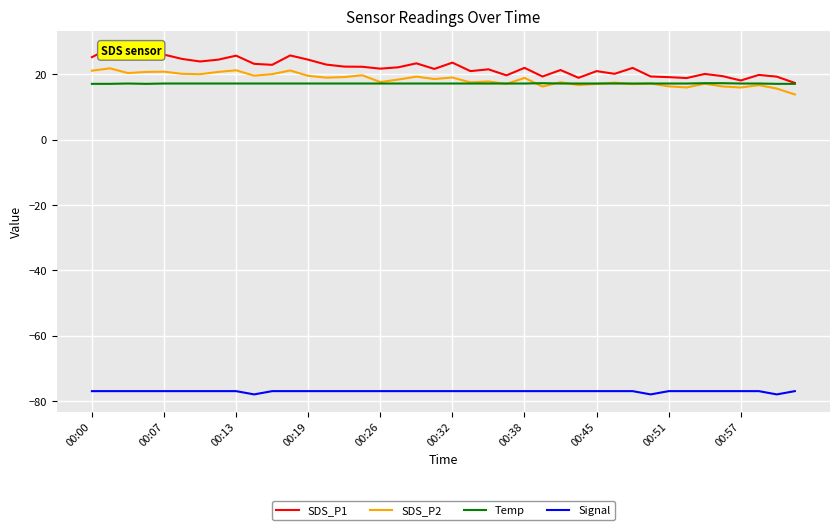

True or false: Temp and Signal cross at least once.

False